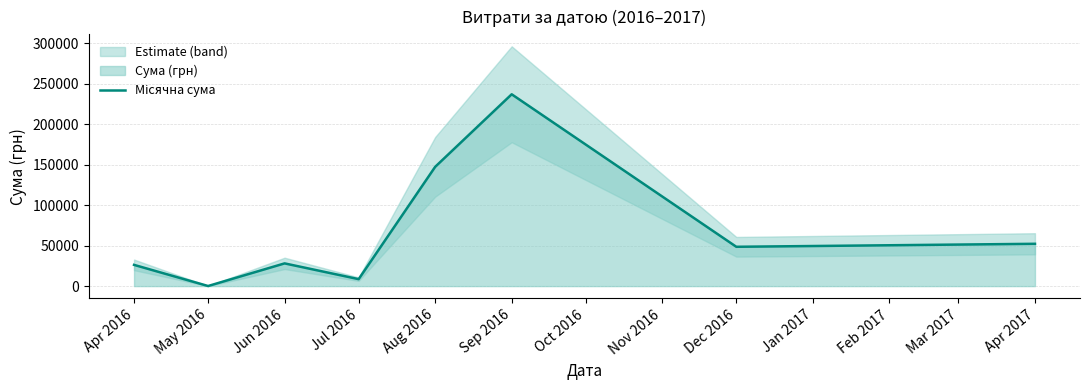

Where is the data nearest to the value 118552?

Aug 2016